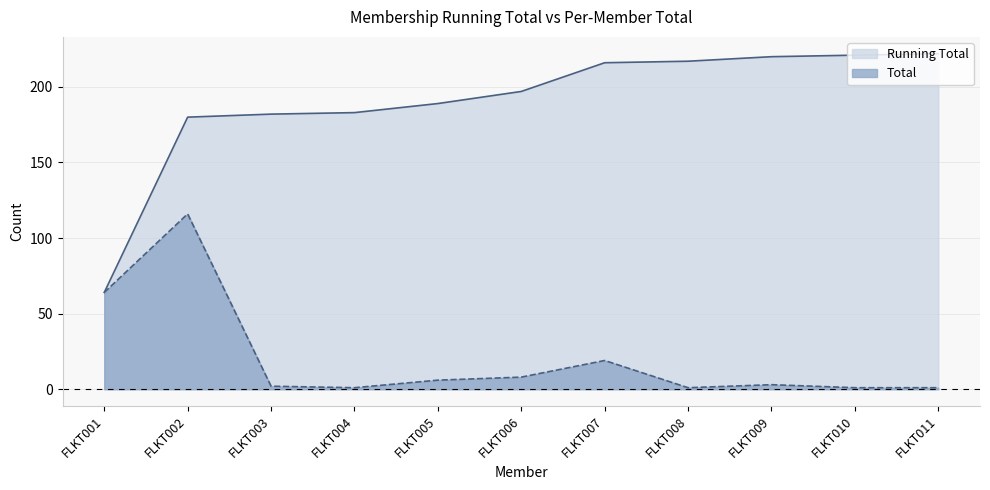

What is the maximum value for Running Total?

222